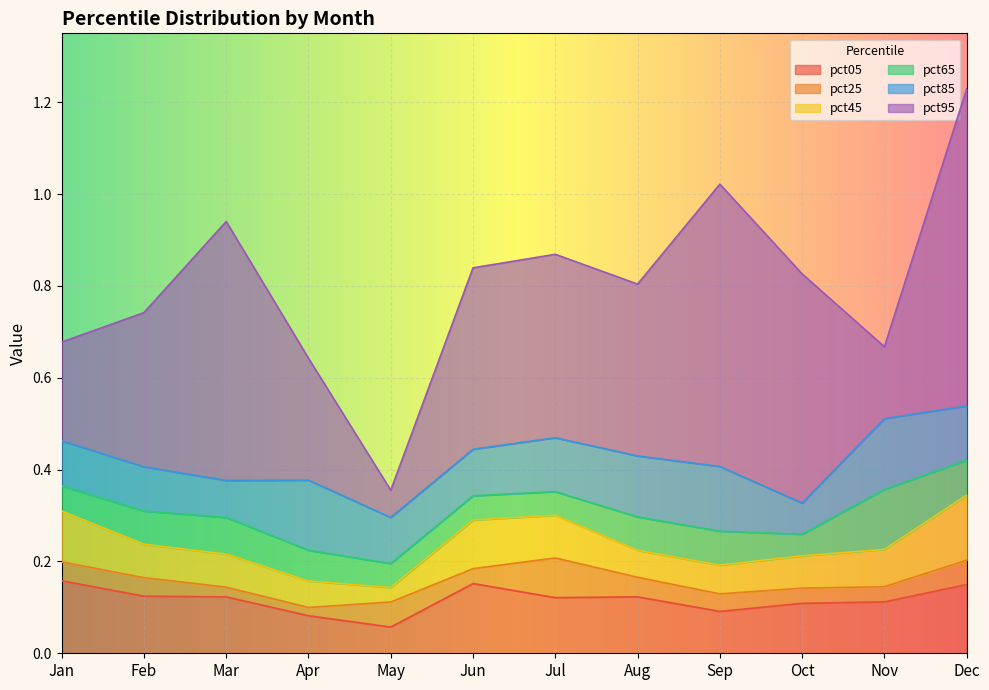

What is the sum of the pct45 values at Jul and Nov?

0.5